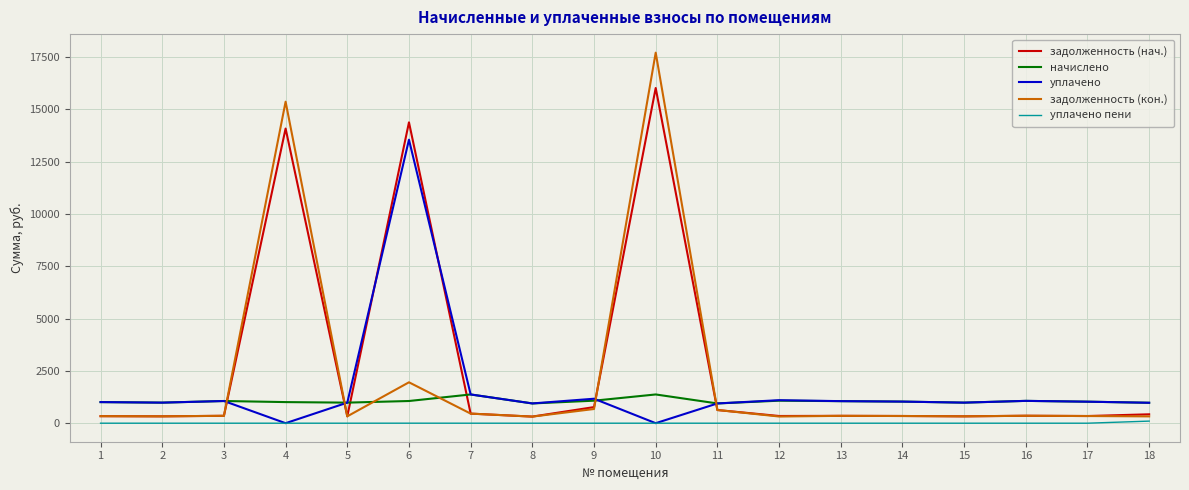

What is the maximum value for задолженность (нач.)?

16023.9